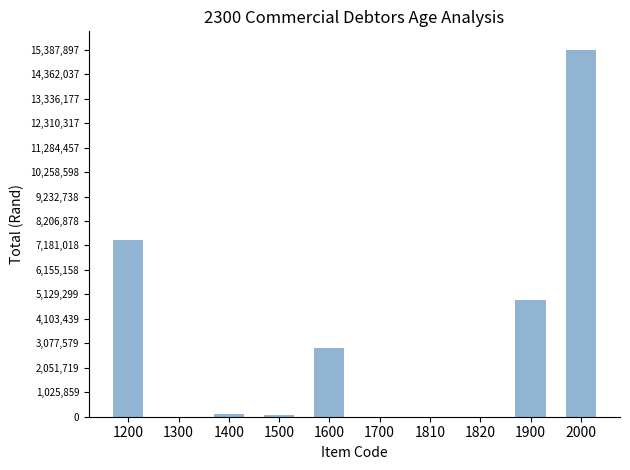

What is the change in value from 1600 to 1820?

-2867085